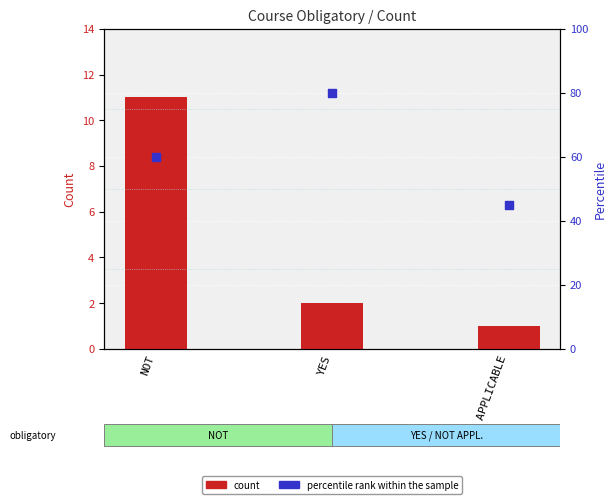

Which series reaches the minimum Y coordinate?

count